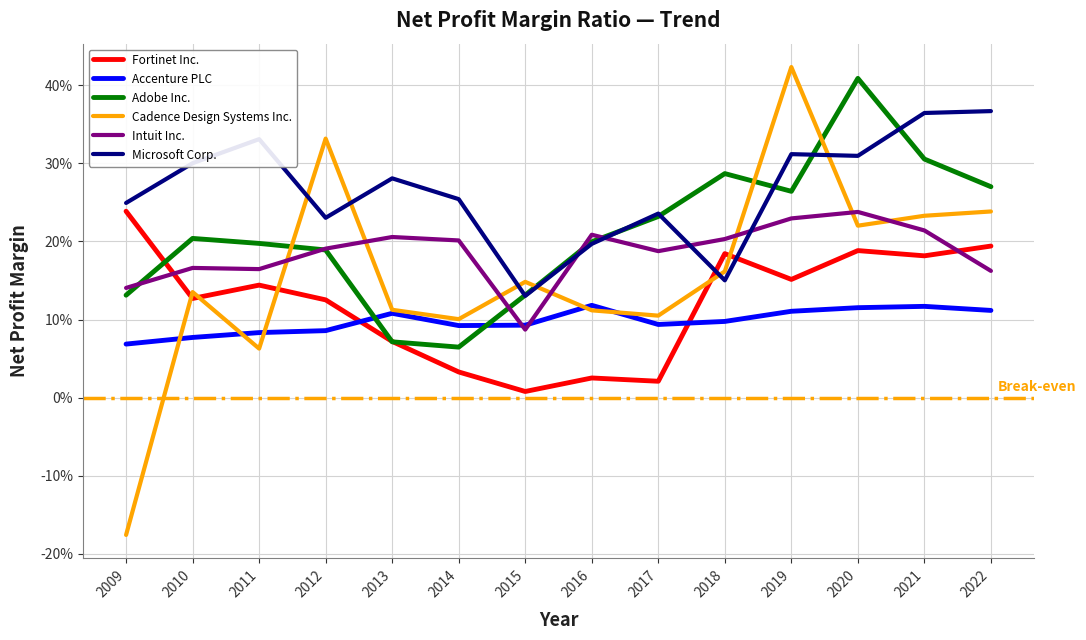

Which series has the widest spread of values?

Cadence Design Systems Inc.